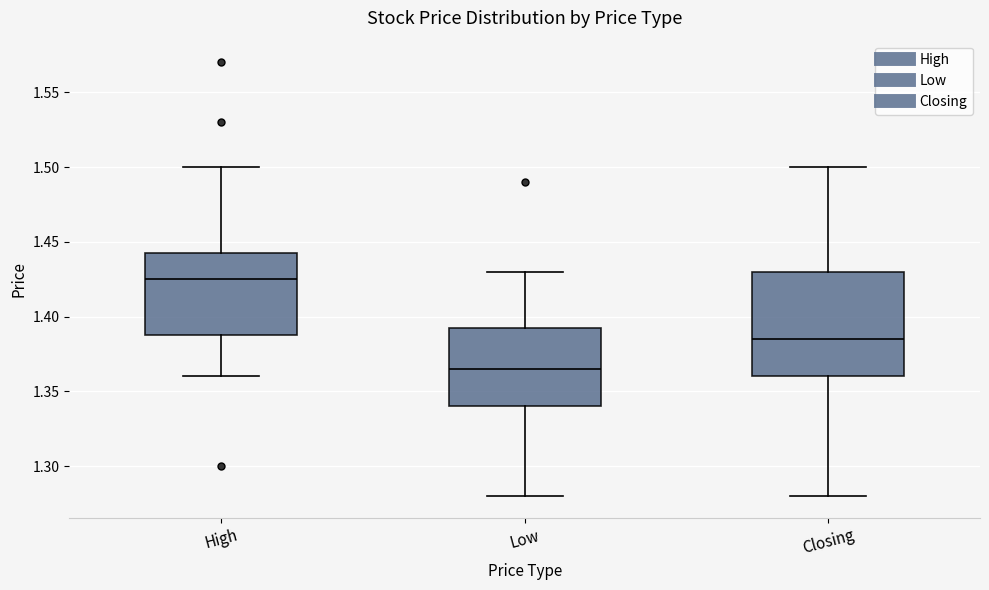

Comparing the boxes themselves (not the whiskers), which one is the tallest?

Closing